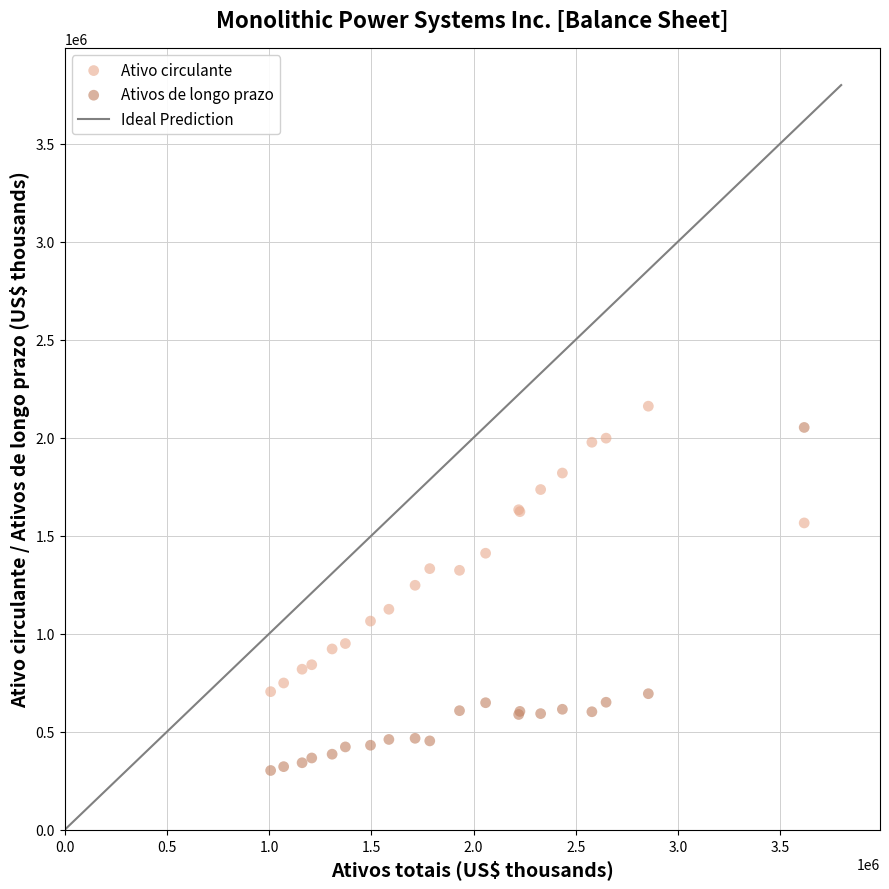

Which series reaches the minimum Y coordinate?

Ativos de longo prazo